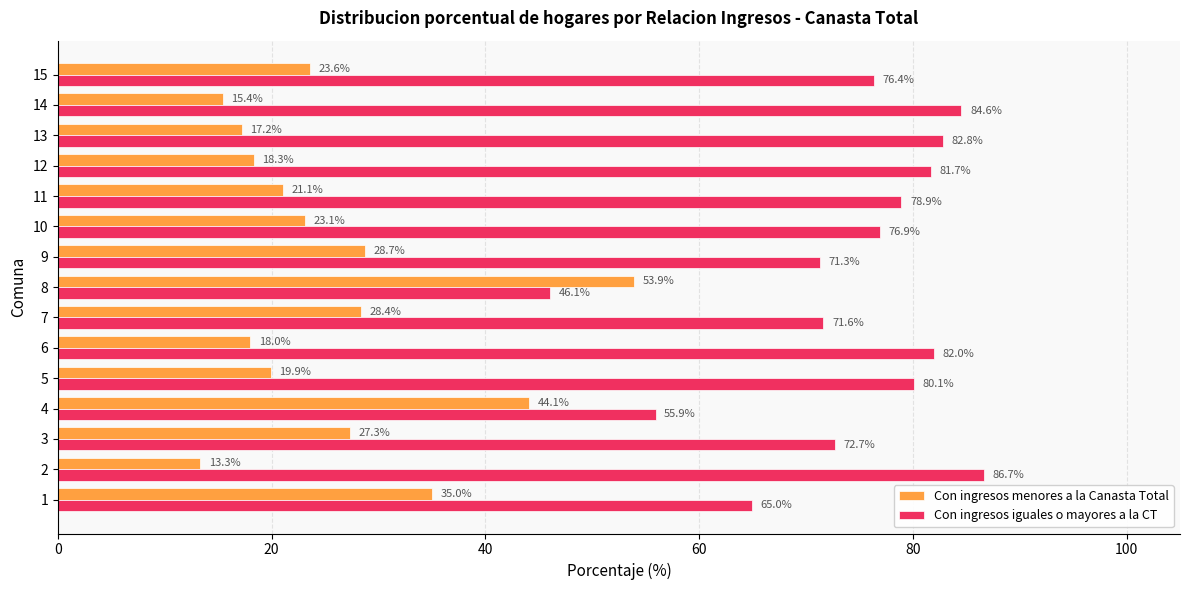

How many data points in Con ingresos iguales o mayores a la CT are less than 76?

6